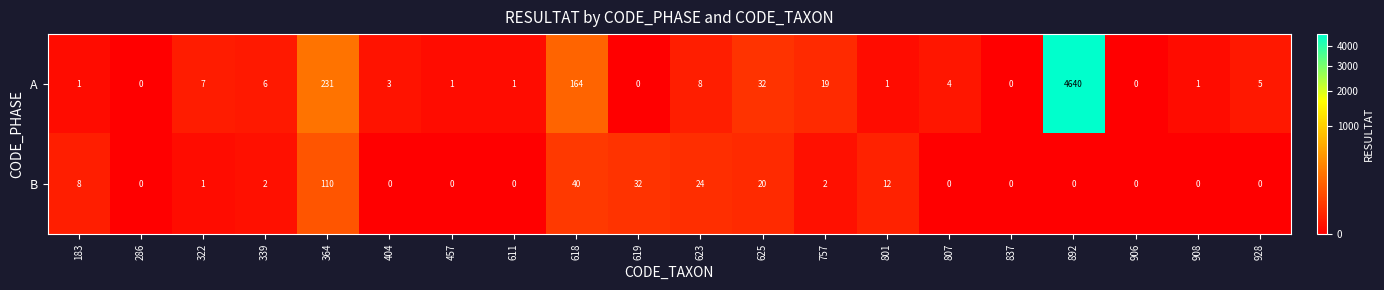

At how many categories does at least one series exceed 3575?

1